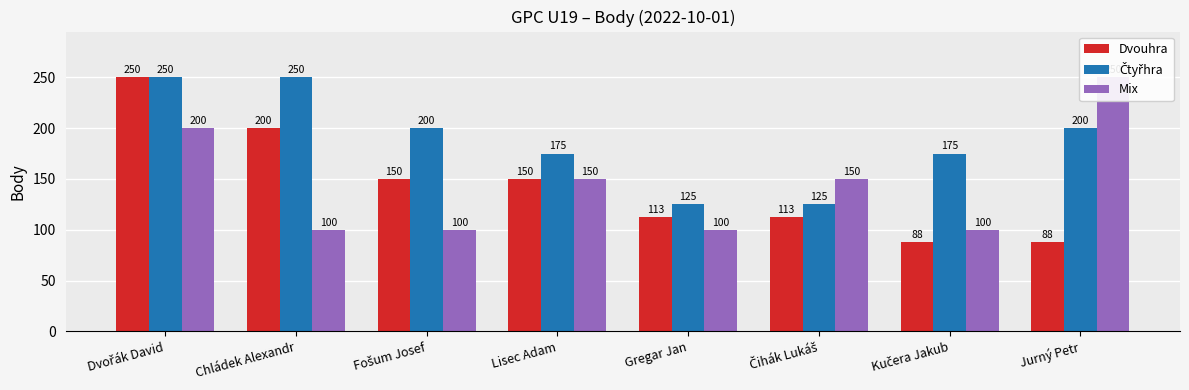

List the series in order of their peak value, highest first.

Dvouhra, Čtyřhra, Mix